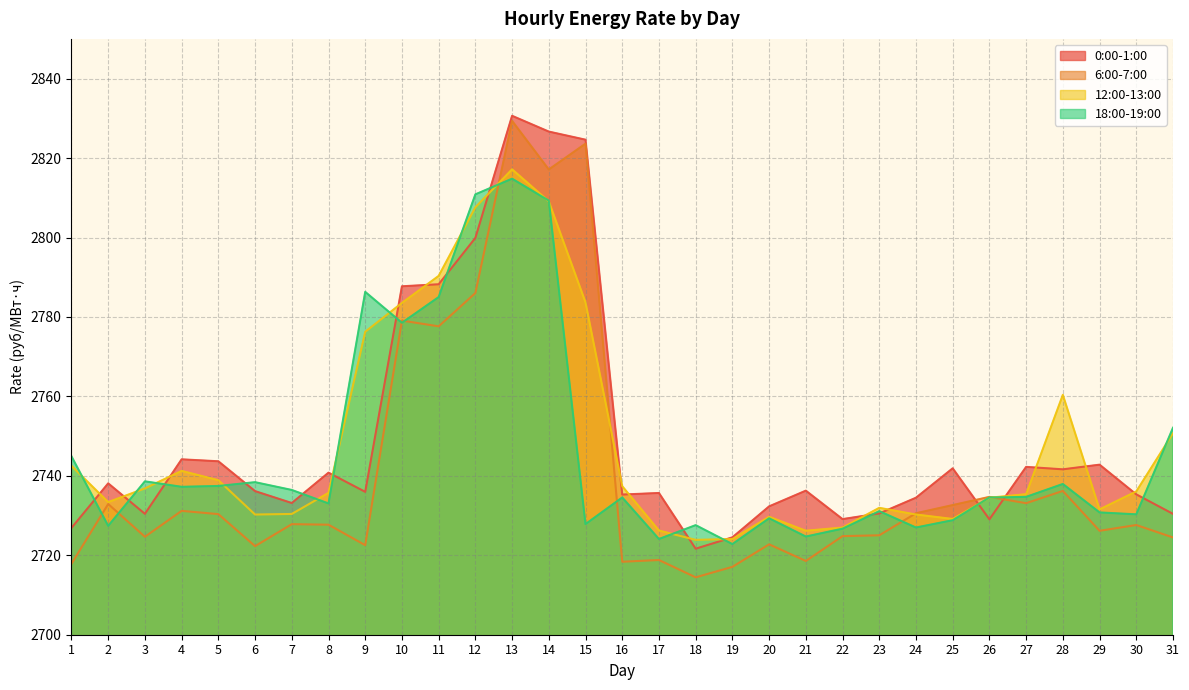

What is the difference between the maximum and minimum values in the 18:00-19:00 series?

92.0